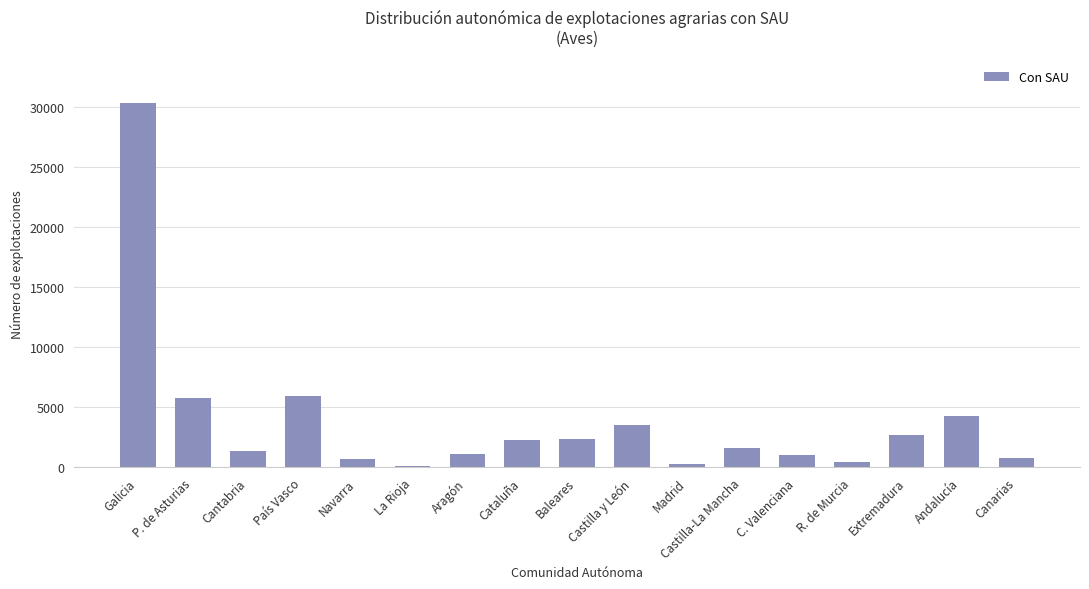

What is the maximum value shown in the chart?

30359